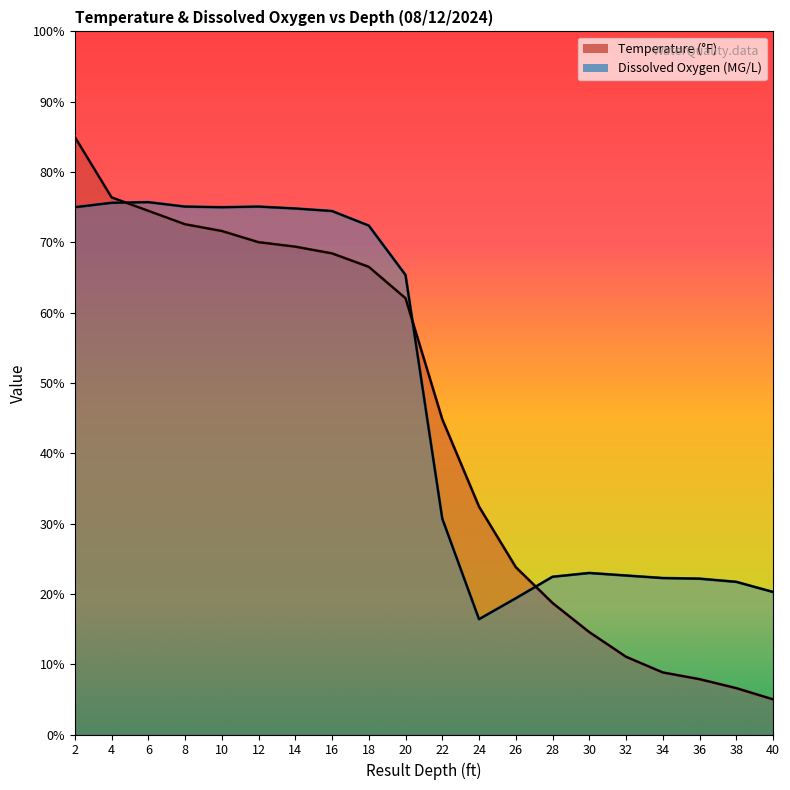

True or false: Dissolved Oxygen (MG/L) and Temperature (°F) intersect in this chart.

True